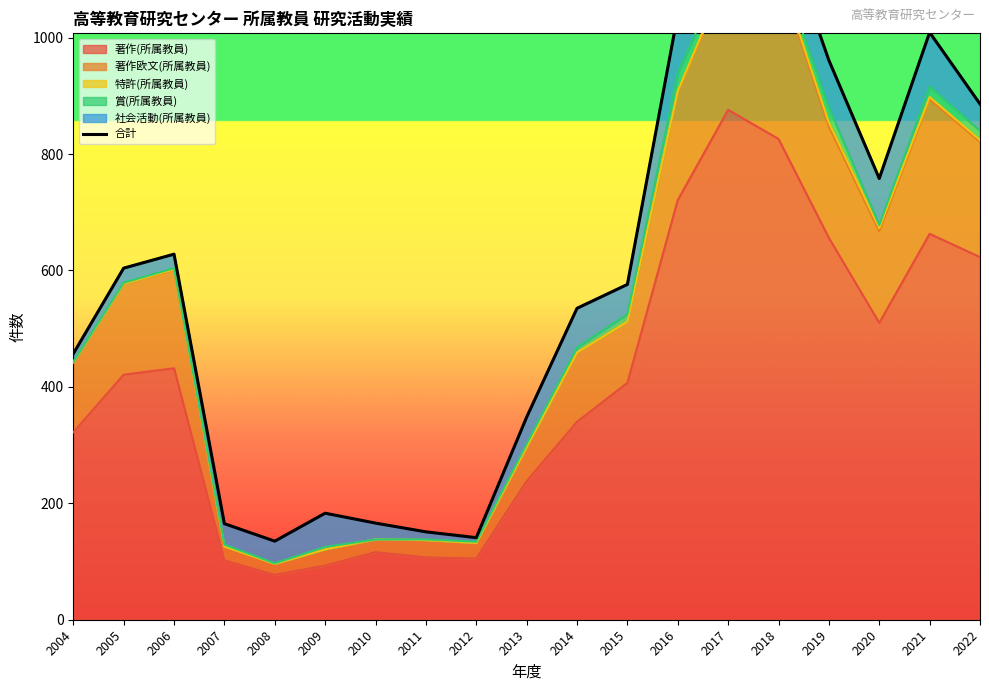

The chart shows a value of 1381 at 2022. True or false?

False